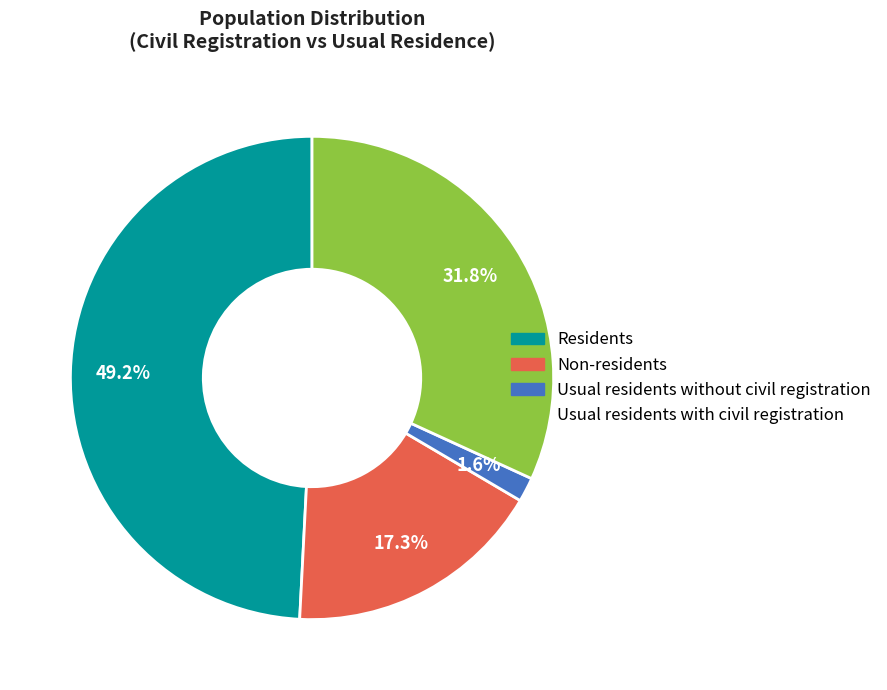

To the nearest percent, what portion does Non-residents represent?

17%